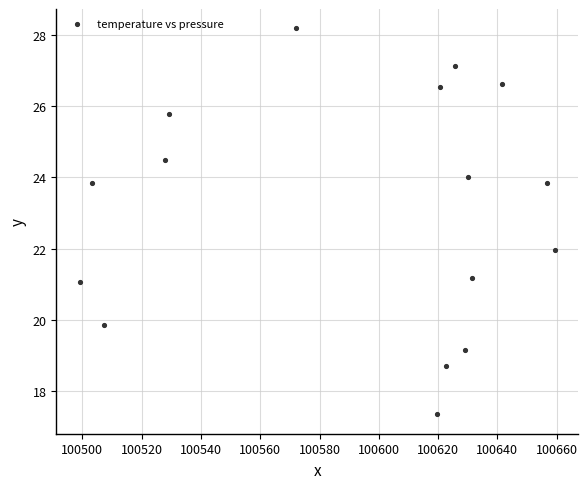

What is the range of X values (max minus min)?

160.1